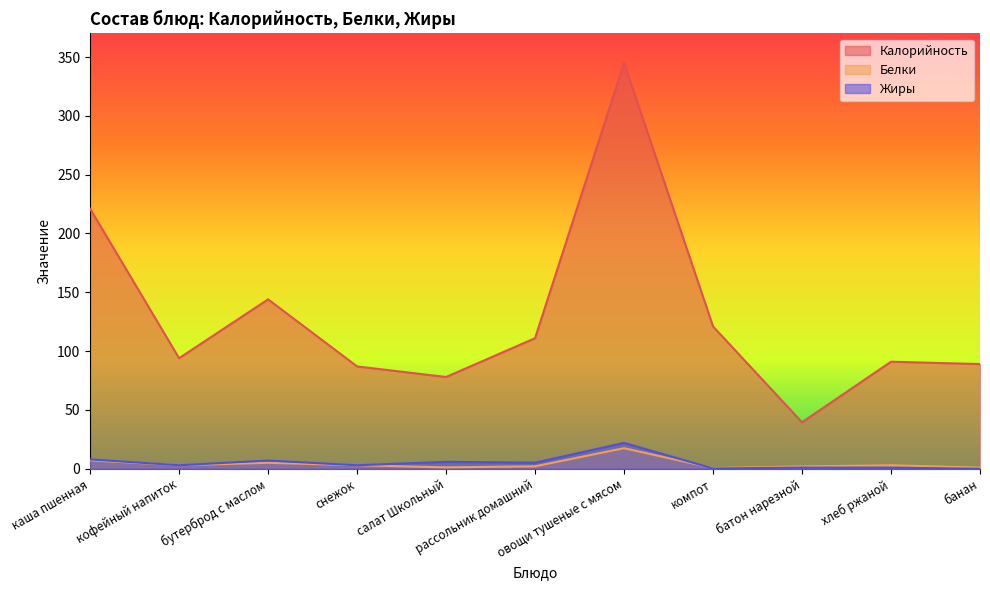

True or false: Белки and Калорийность intersect in this chart.

False